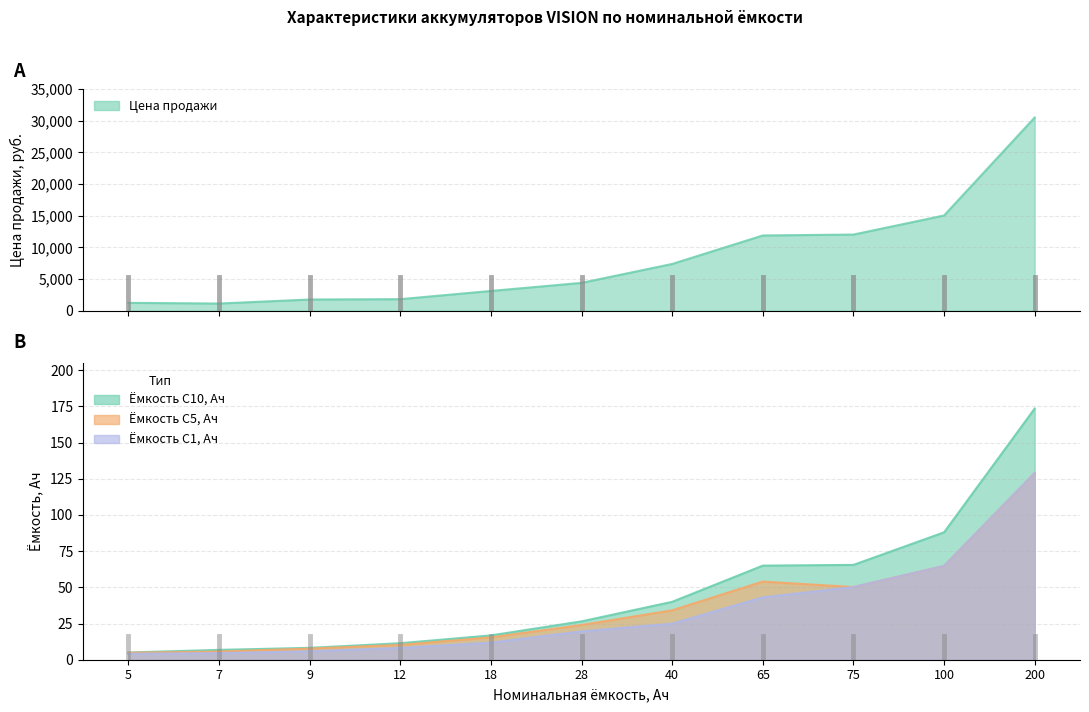

True or false: Цена продажи has more than 1 points higher than both neighbors.

False